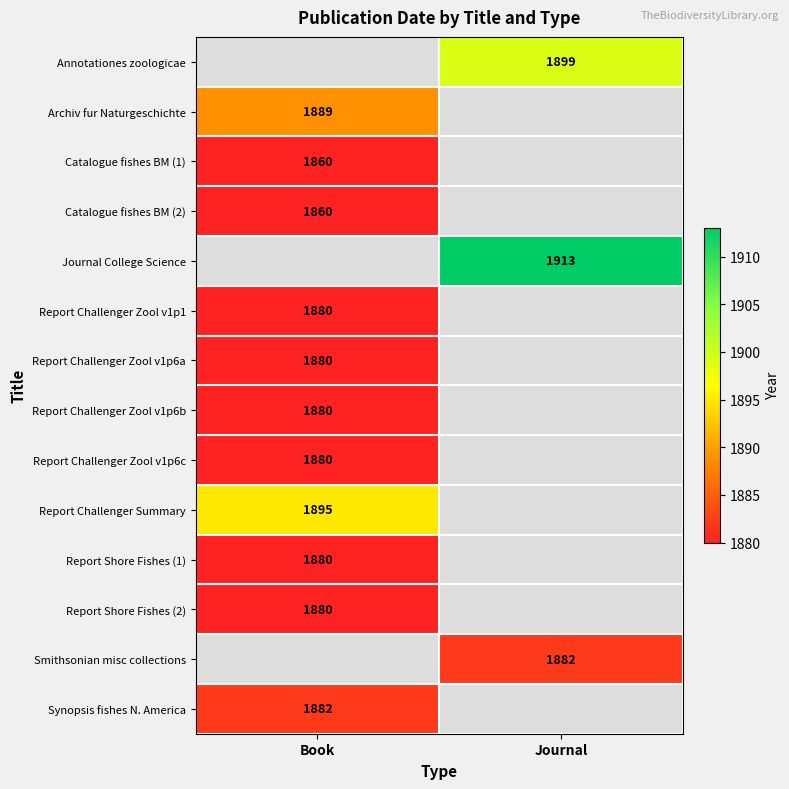

True or false: Archiv fur Naturgeschichte has a value of 1889 at Book.

True